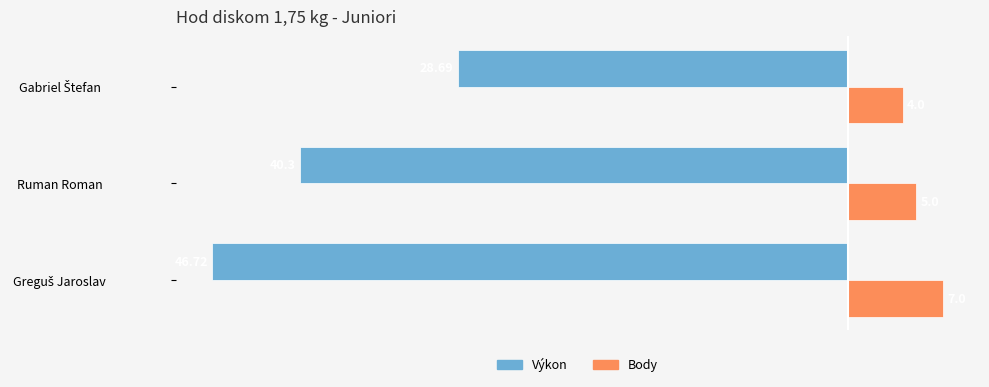

What is the smallest value displayed?

-46.7